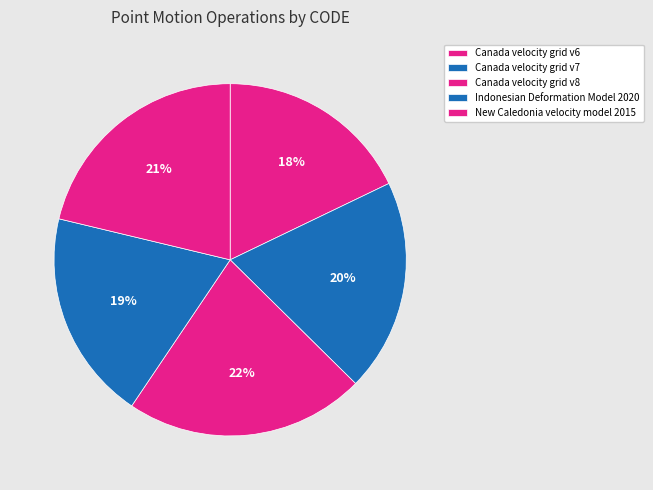

Does Canada velocity grid v6 represent more than half of the total?

No